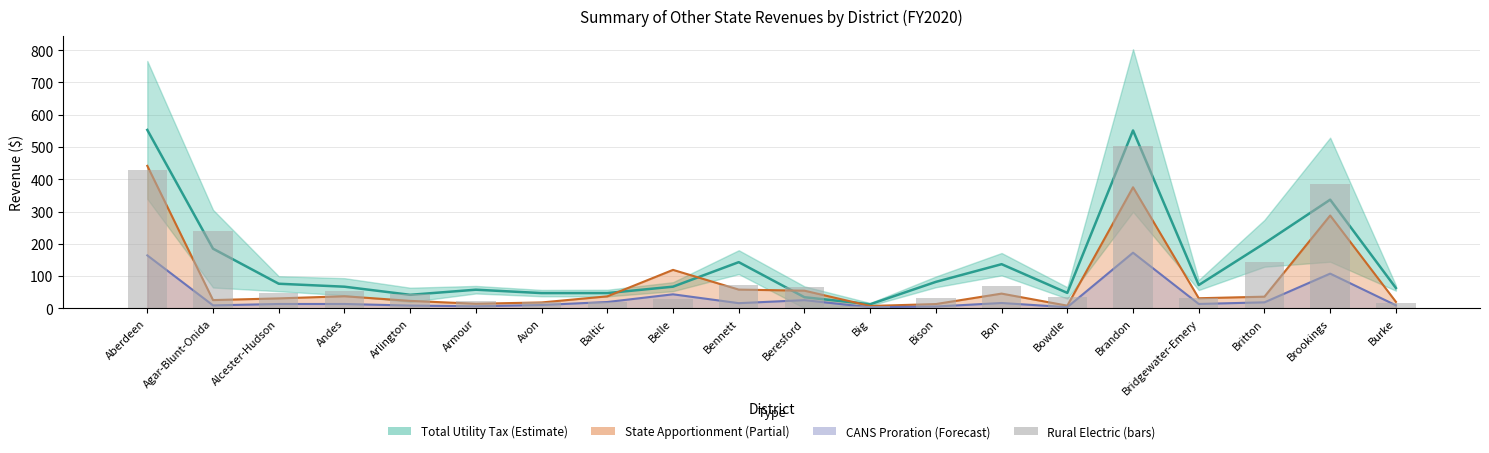

What is the difference between the maximum and minimum values in the Total Utility Tax (mid) series?

540.2